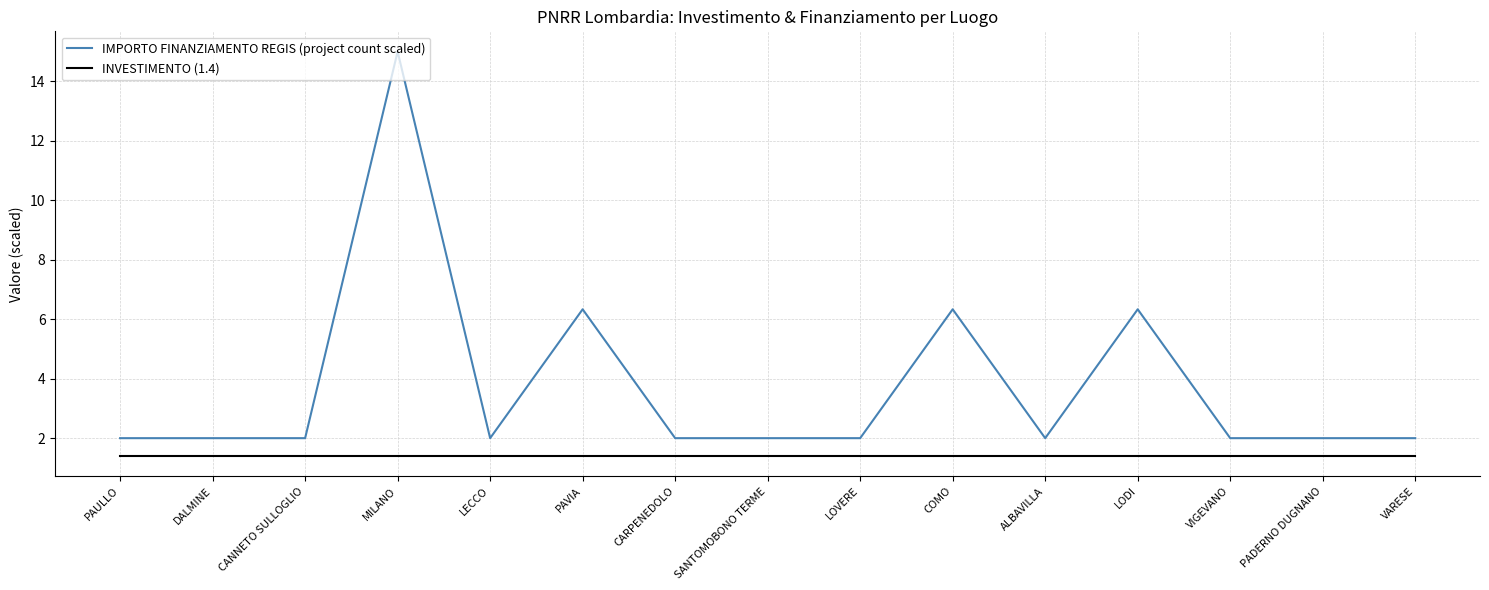

Reading left to right, list all the values displayed in this chart.

IMPORTO FINANZIAMENTO REGIS (project count scaled): PAULLO=2.0	DALMINE=2.0	CANNETO SULLOGLIO=2.0	MILANO=15.0	LECCO=2.0	PAVIA=6.3	CARPENEDOLO=2.0	SANTOMOBONO TERME=2.0	LOVERE=2.0	COMO=6.3	ALBAVILLA=2.0	LODI=6.3	VIGEVANO=2.0	PADERNO DUGNANO=2.0	VARESE=2.0
INVESTIMENTO (1.4): PAULLO=1.4	DALMINE=1.4	CANNETO SULLOGLIO=1.4	MILANO=1.4	LECCO=1.4	PAVIA=1.4	CARPENEDOLO=1.4	SANTOMOBONO TERME=1.4	LOVERE=1.4	COMO=1.4	ALBAVILLA=1.4	LODI=1.4	VIGEVANO=1.4	PADERNO DUGNANO=1.4	VARESE=1.4